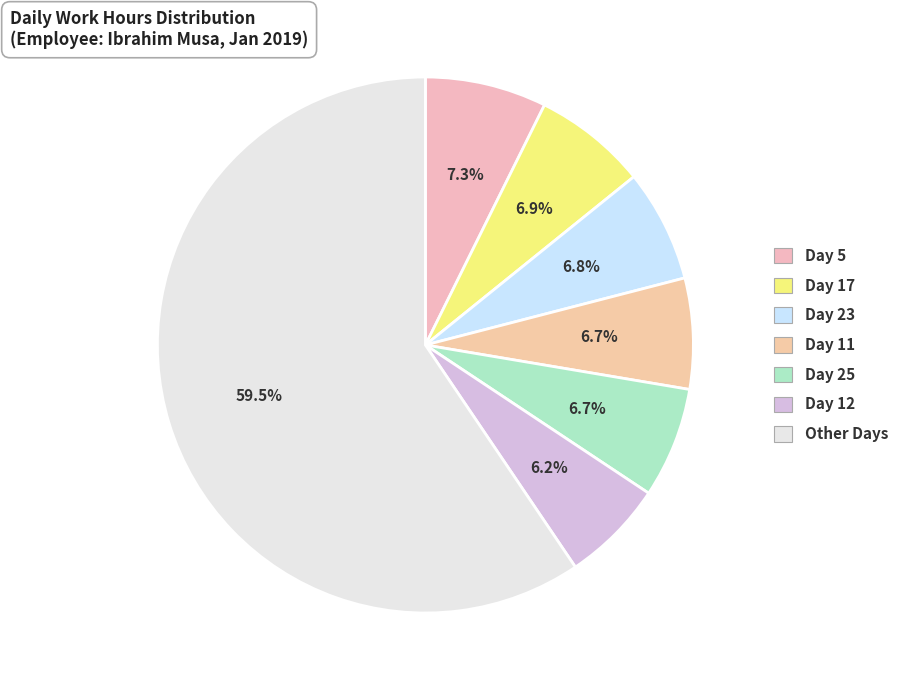

To the nearest percent, what is the average slice percentage?

14%